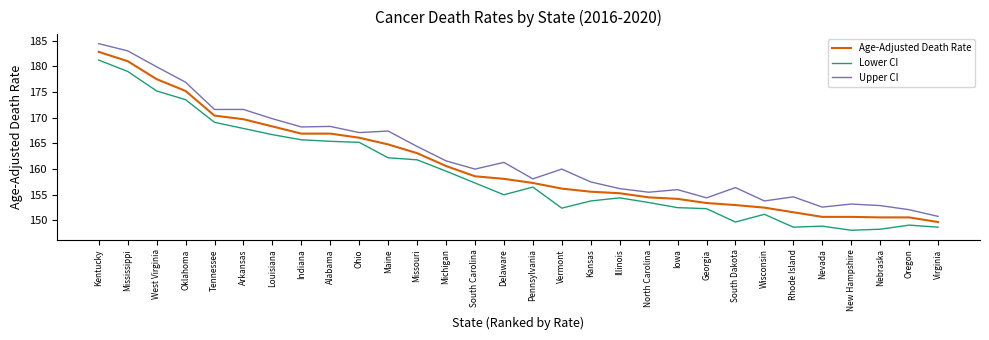

What is the greatest value displayed?

184.4